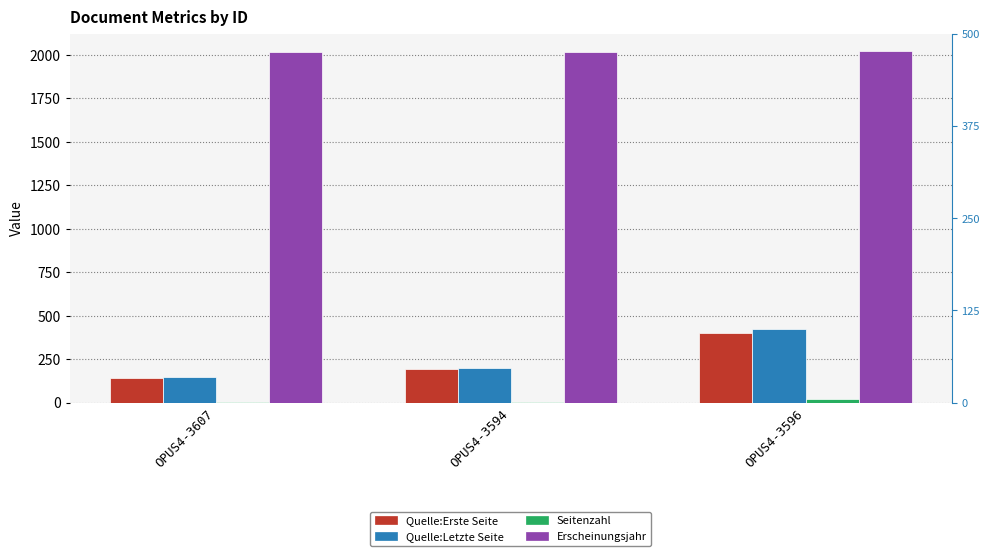

What is the label of the 2nd bar from the right?

OPUS4-3594